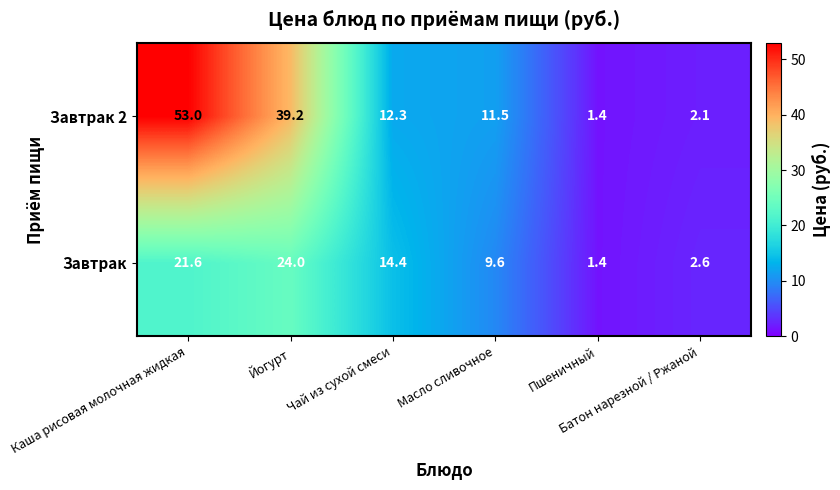

At which category does the chart reach its minimum across all series?

Пшеничный